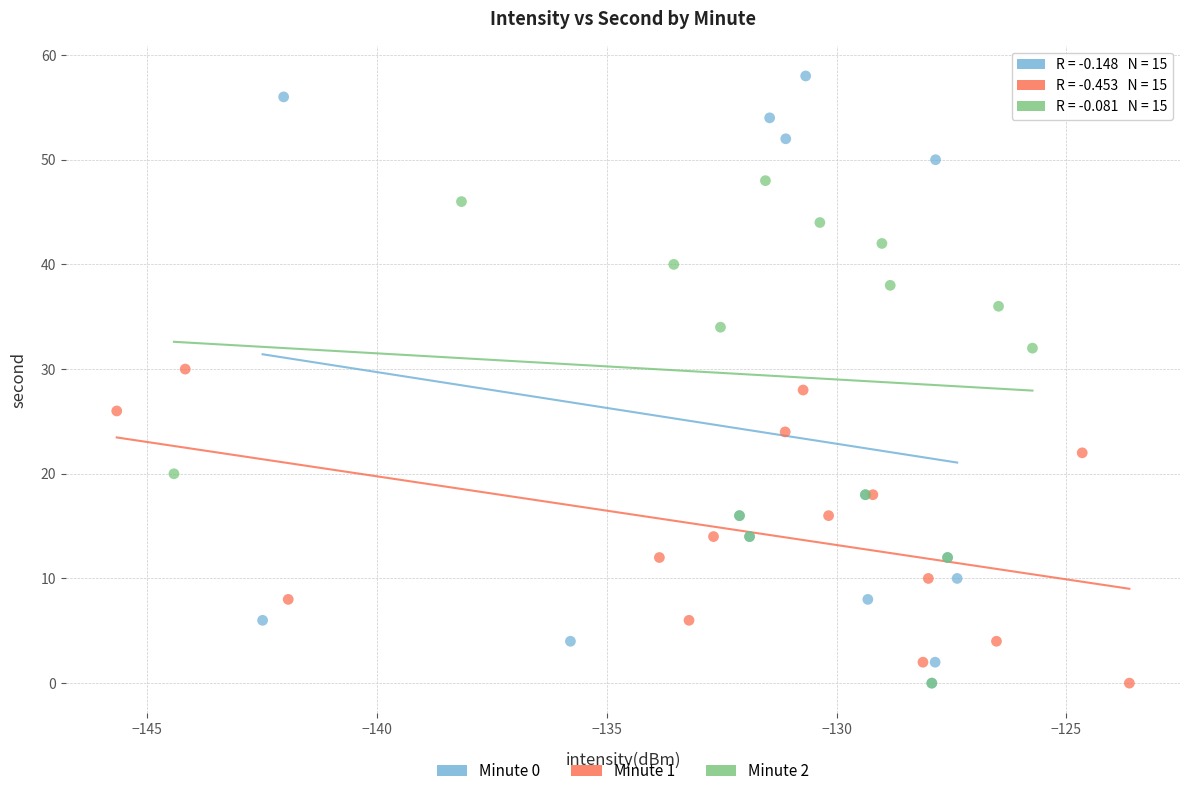

Which series reaches the maximum Y coordinate?

Minute 0